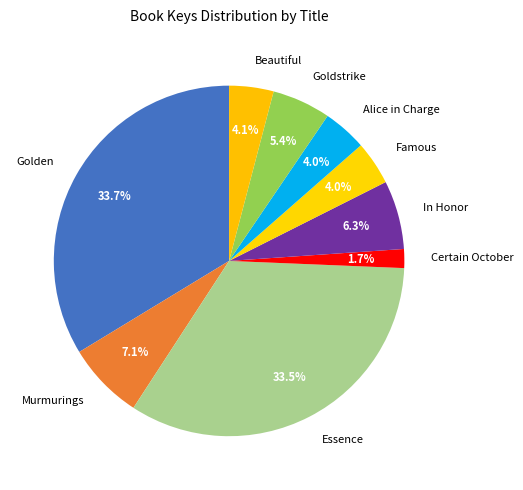

Which slice is the smallest?

Certain October